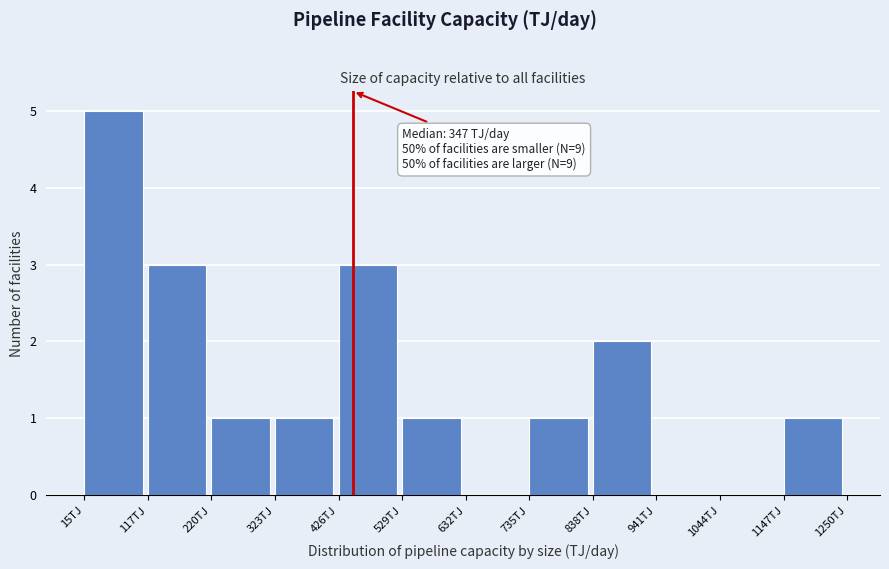

Over which range of the x-axis is the bar tallest?

20 to 120